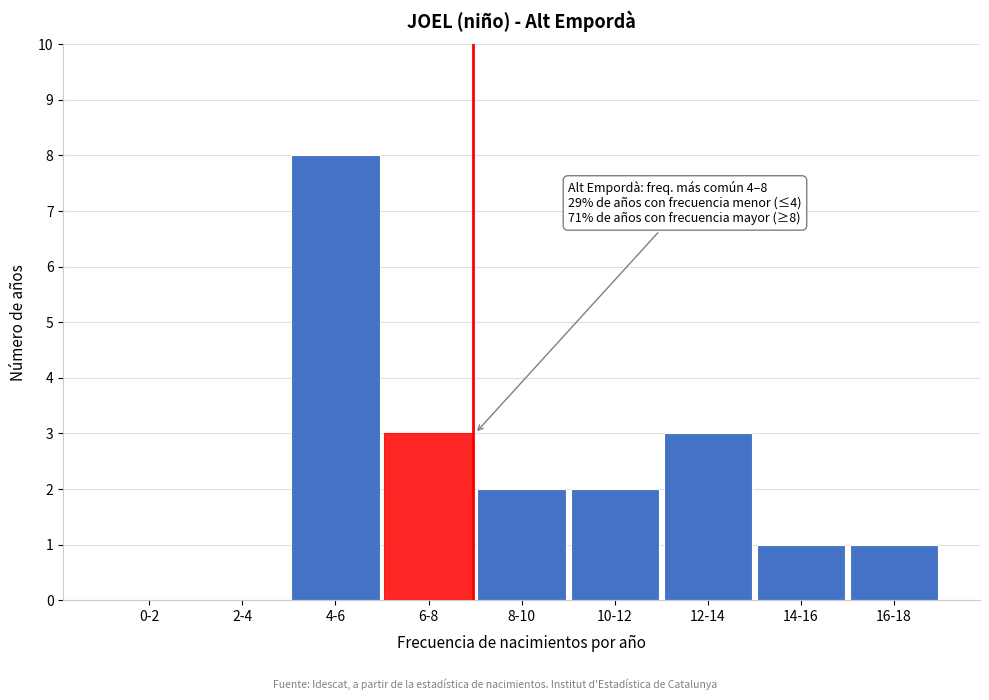

Reading right to left, what are all the values shown in this chart?

16-18=1	14-16=1	12-14=3	10-12=2	8-10=2	6-8=3	4-6=8	2-4=0	0-2=0